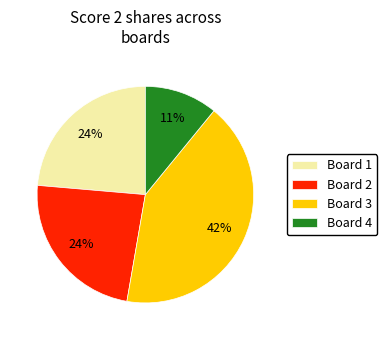

What percentage is the Board 2 slice, to the nearest percent?

24%